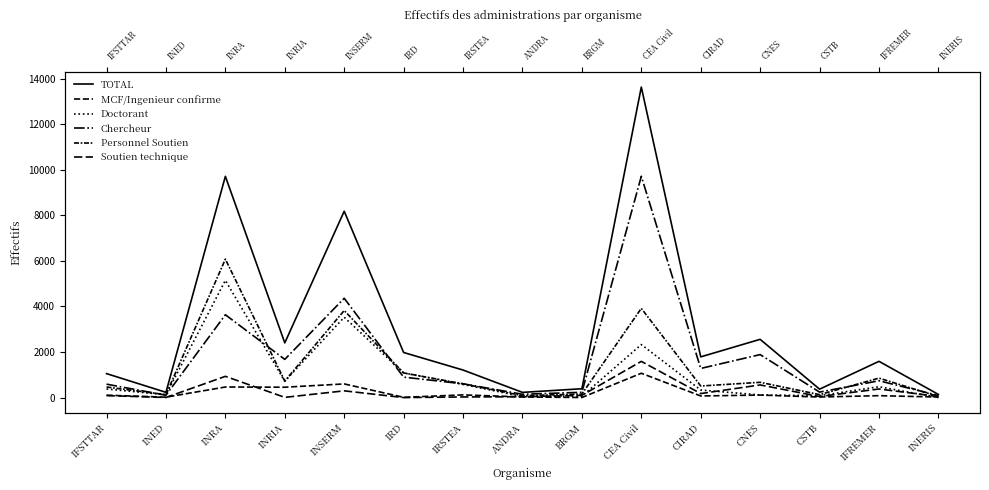

At which label does TOTAL first exceed 1591?

INRA